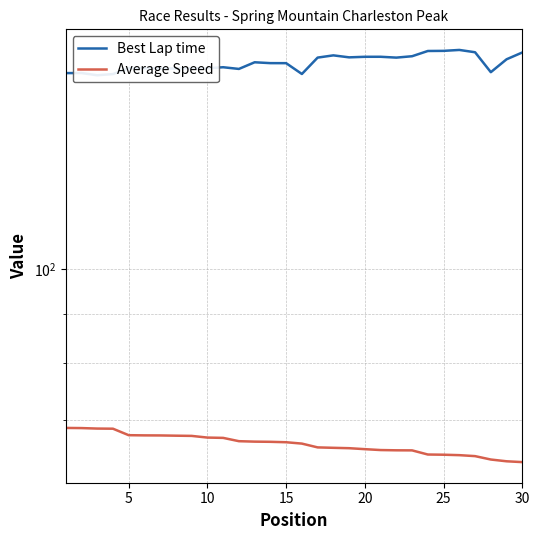

What is the difference between the maximum and minimum values in the Best Lap time series?

9.8